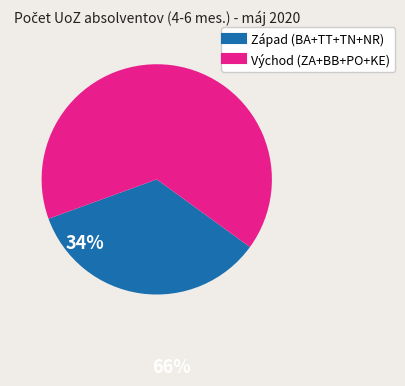

How many slices are in this pie chart?

2